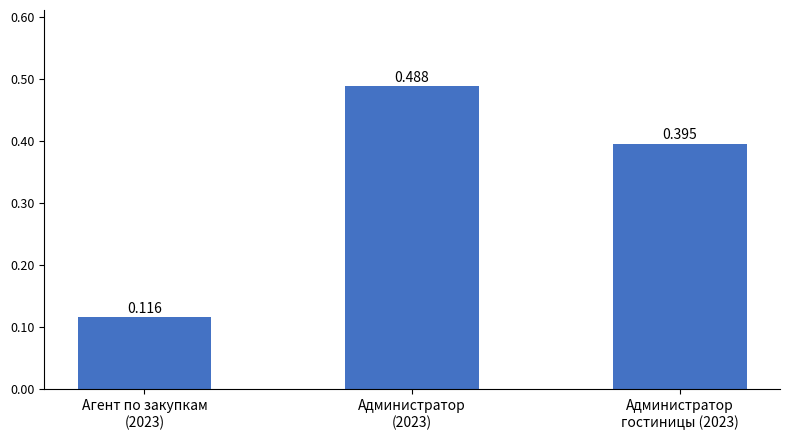

True or false: the data shows 0.5 at Администратор
(2023).

True